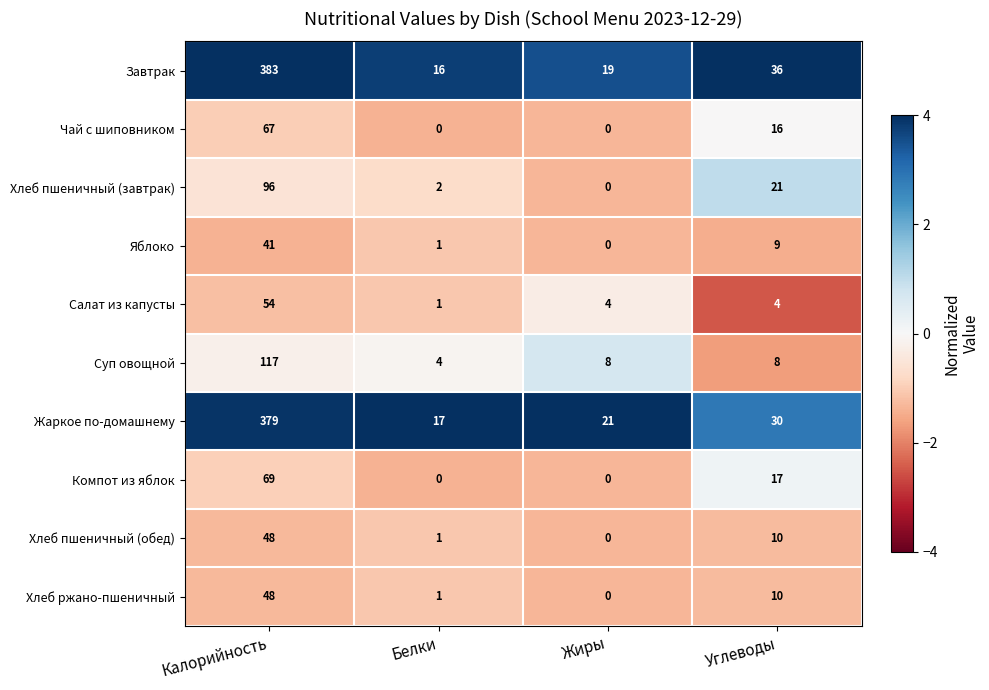

Which category has the lowest value in the Хлеб пшеничный (завтрак) series?

Жиры